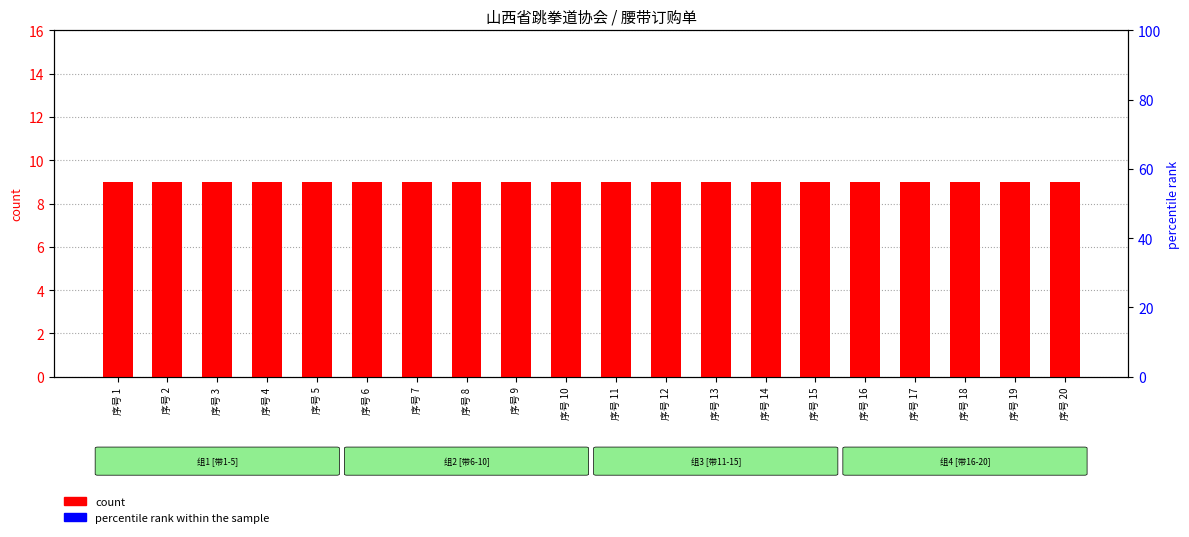

What is the value of the count bar at the 13th from the left?

9